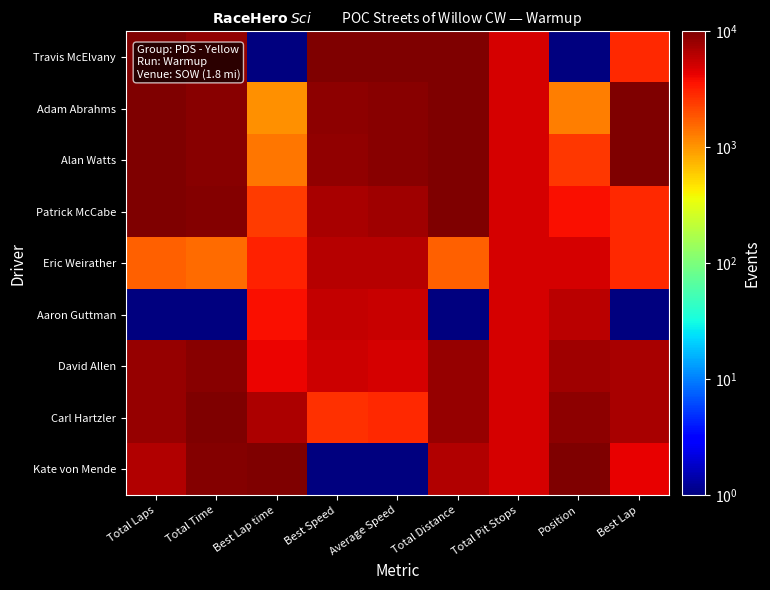

Which series has the largest range (max minus min)?

Travis McElvany